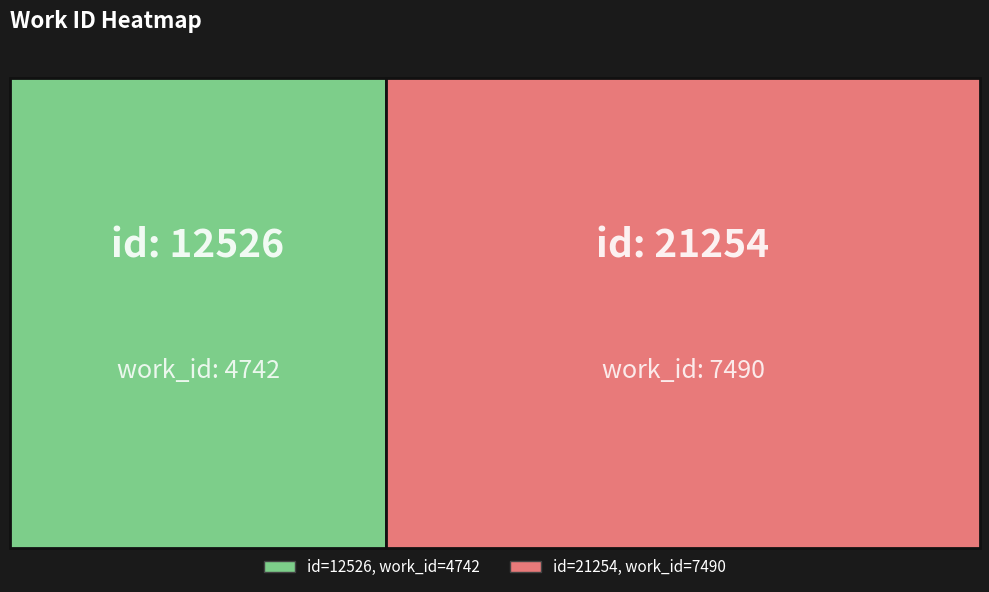

How many values are below 7490?

1